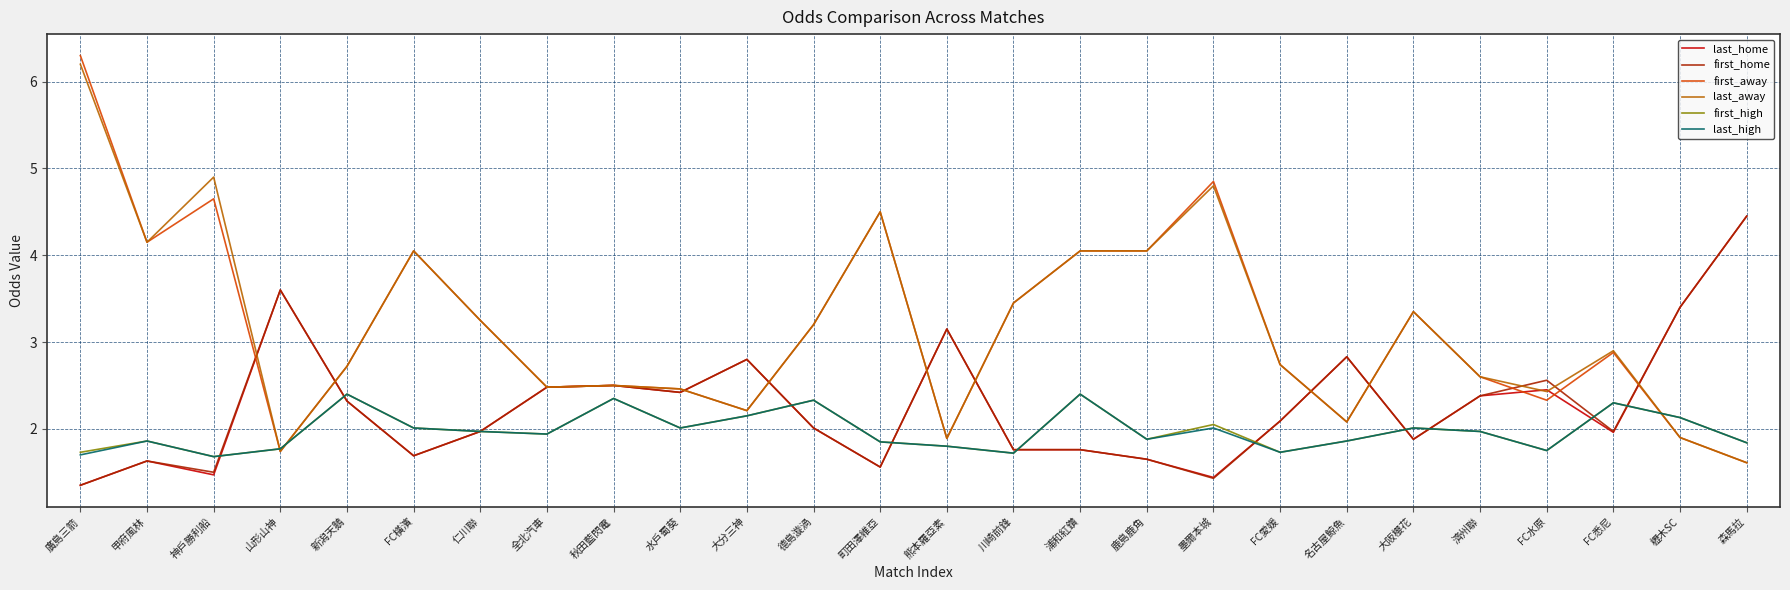

At which category is the sum across all series the highest?

廣島三箭